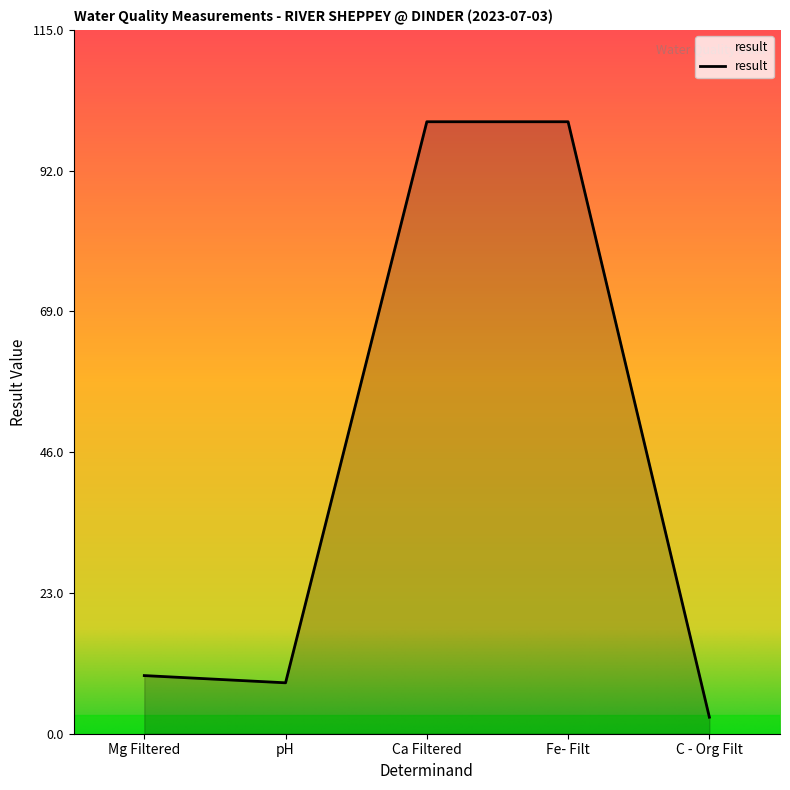

What is the sum of the values at Ca Filtered and C - Org Filt?

102.7